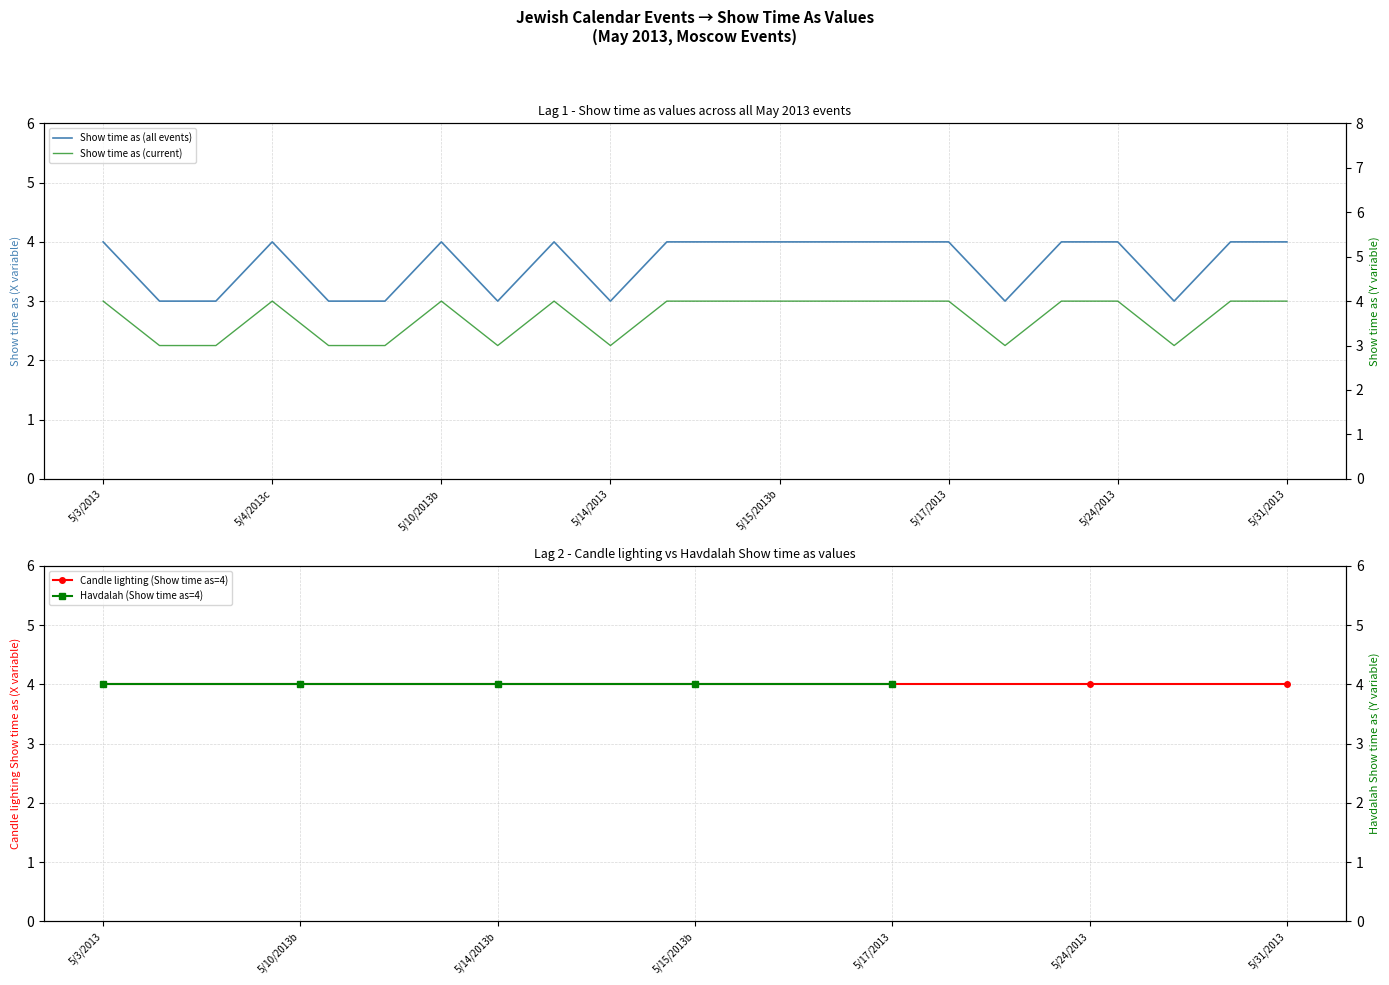

What is the ratio of the value at 14 to the value at 10?

1.0